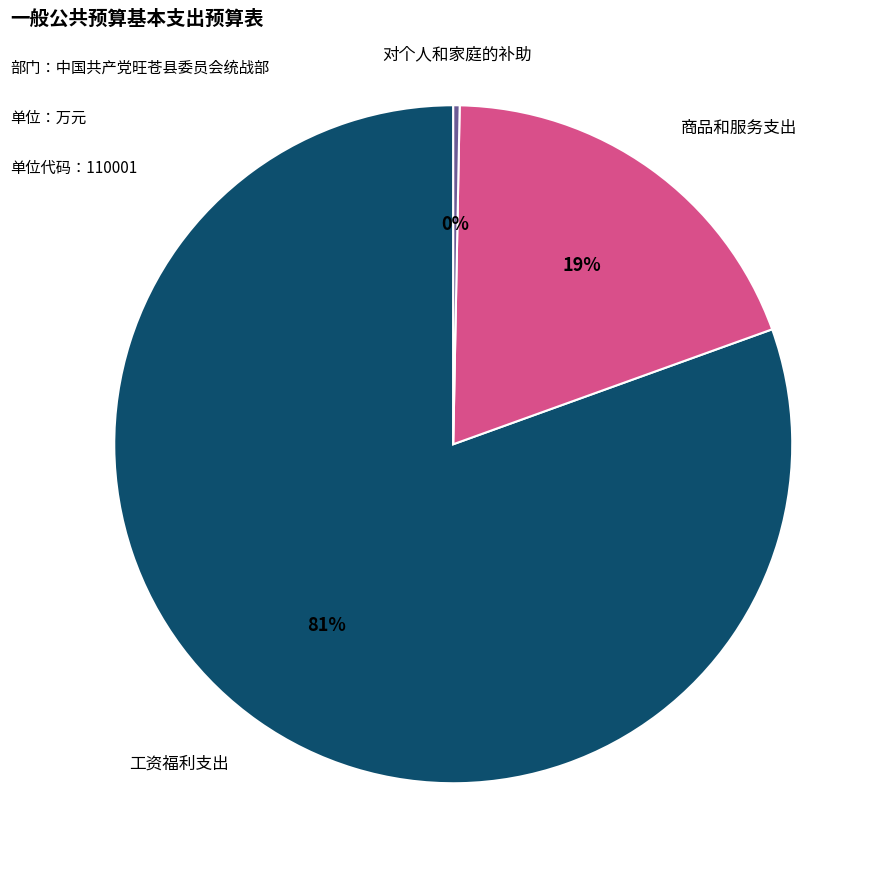

Is there a majority slice in this chart?

Yes